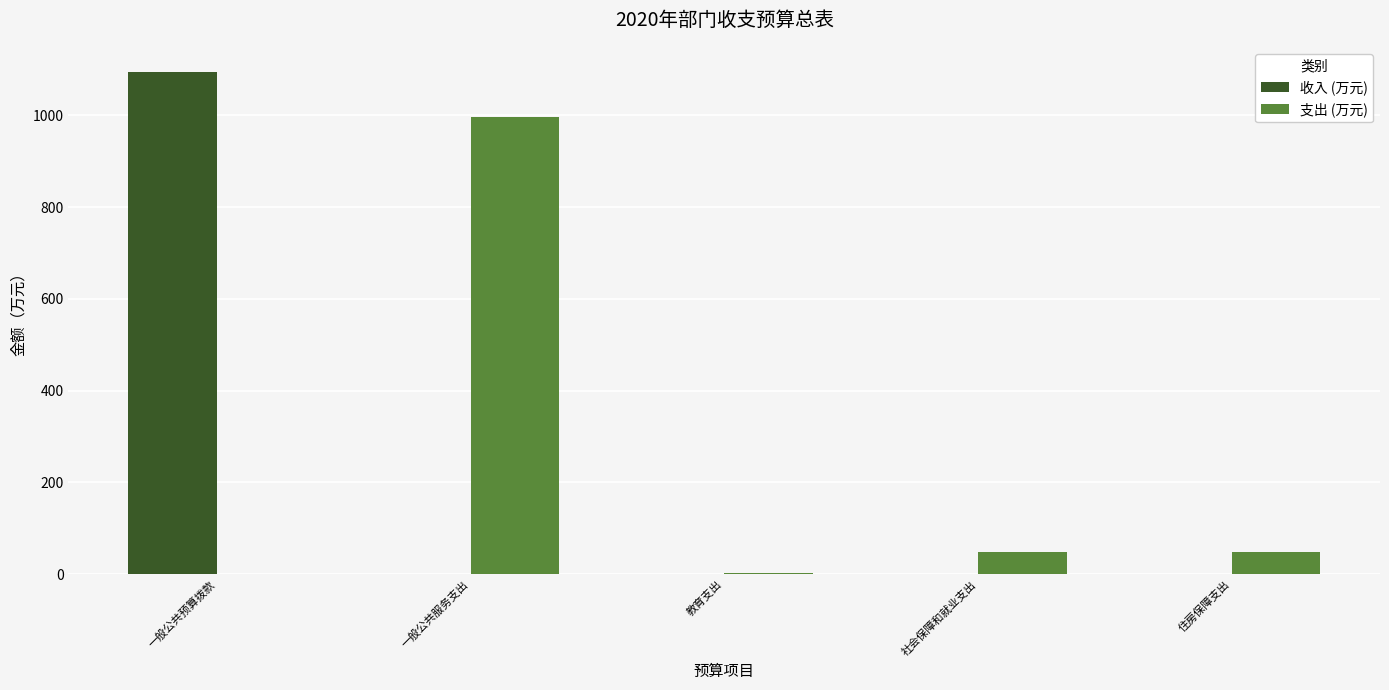

What is the sum of the 收入 (万元) values at 一般公共预算拨款 and 社会保障和就业支出?

1094.2